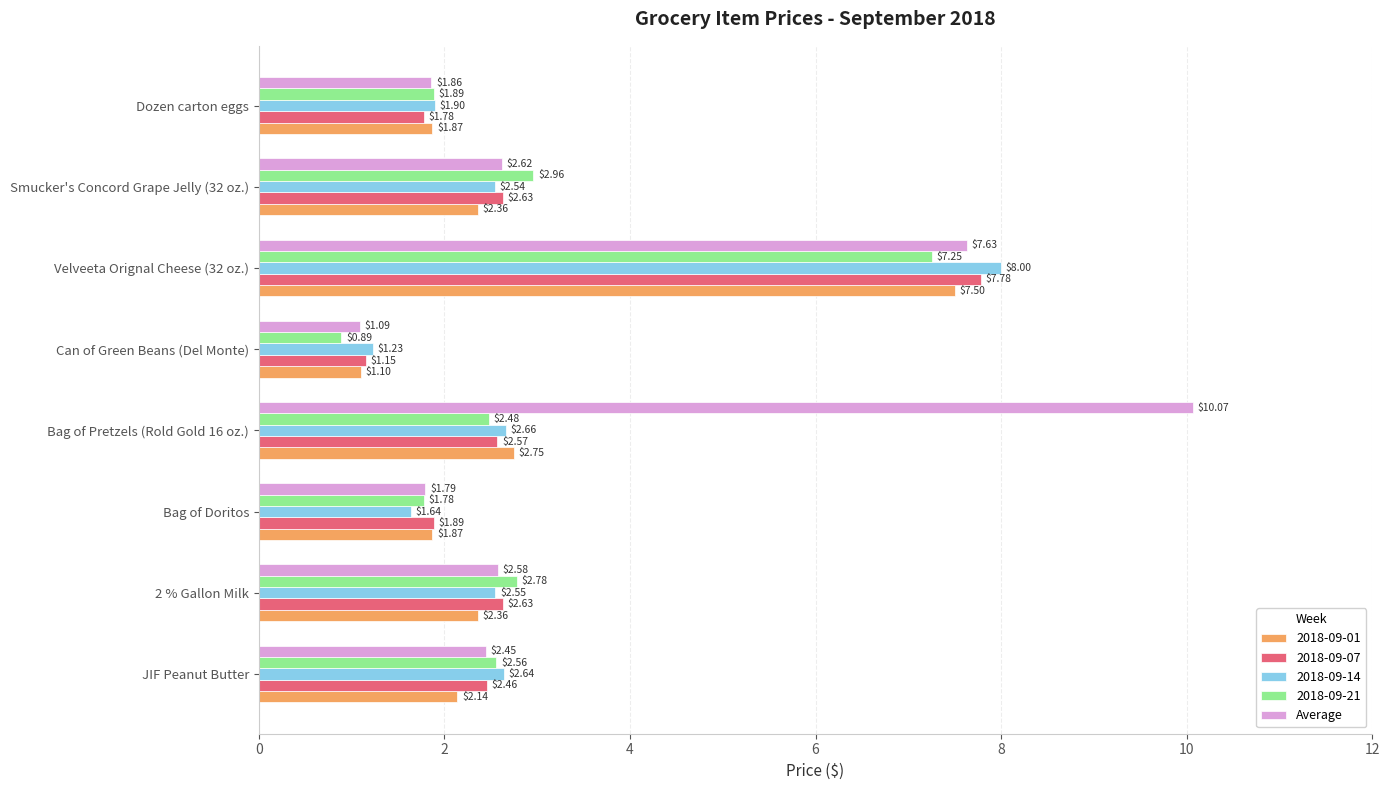

What is the difference between the 2018-09-14 values at Dozen carton eggs and Smucker's Concord Grape Jelly (32 oz.)?

0.6